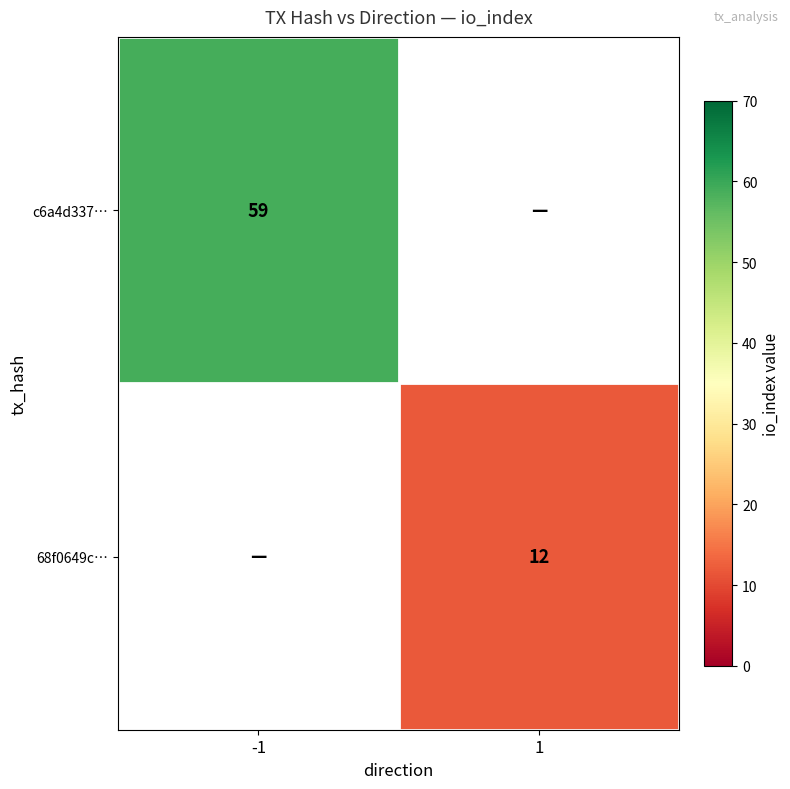

How many data points does each series have?

2